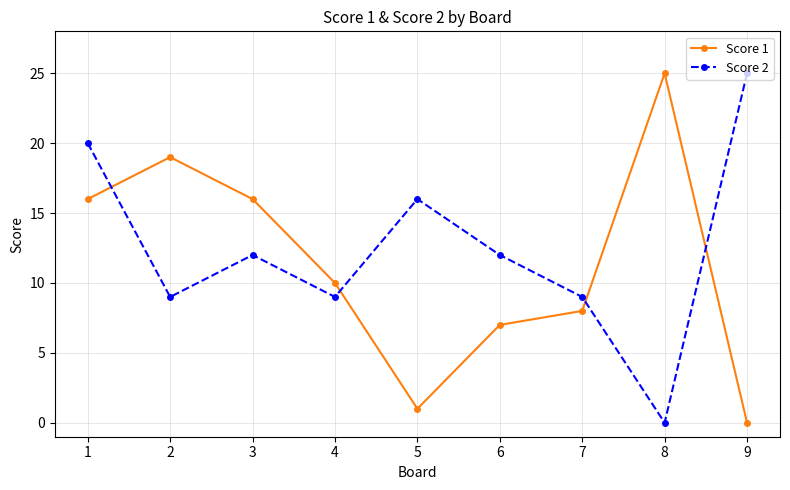

What is the maximum value for Score 1?

25